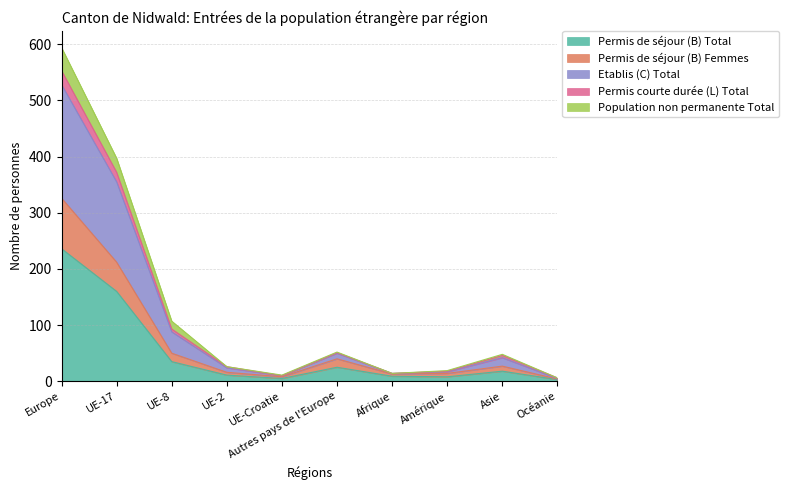

How many categories are shown in the chart?

10